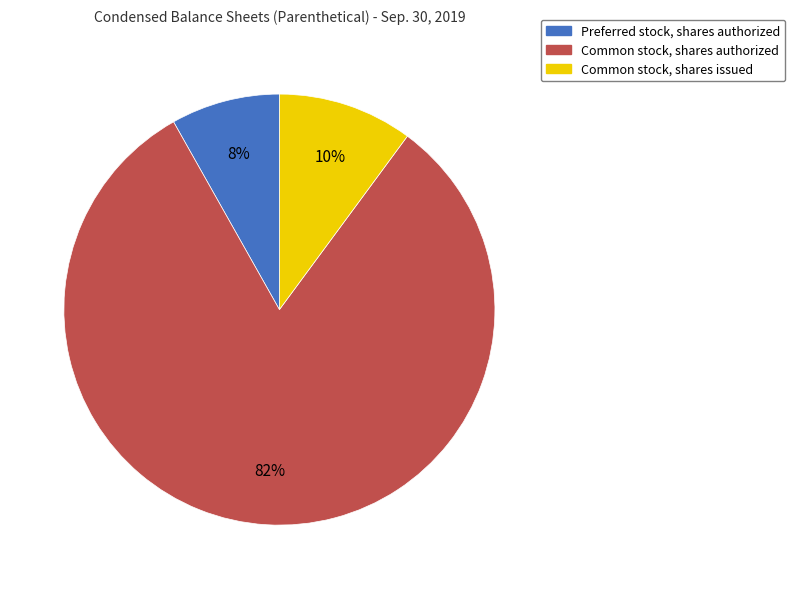

Rank the categories by value from highest to lowest.

Common stock, shares authorized, Common stock, shares issued, Preferred stock, shares authorized